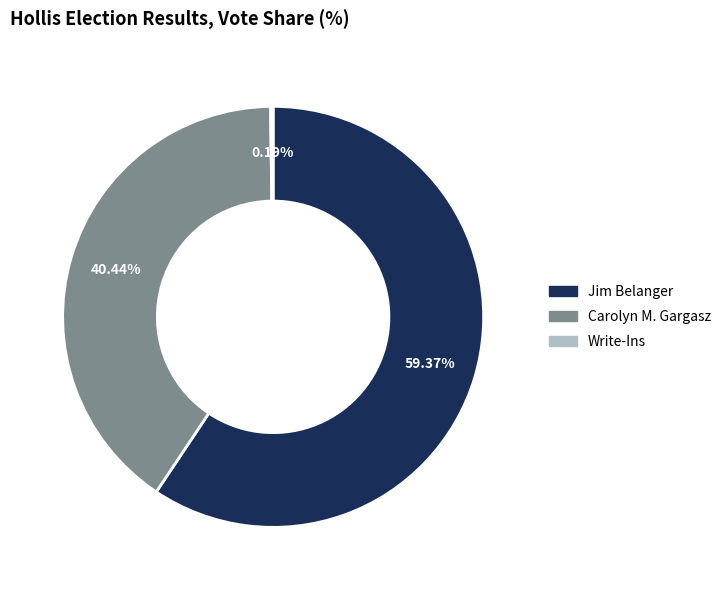

Does any single category account for the majority?

Yes